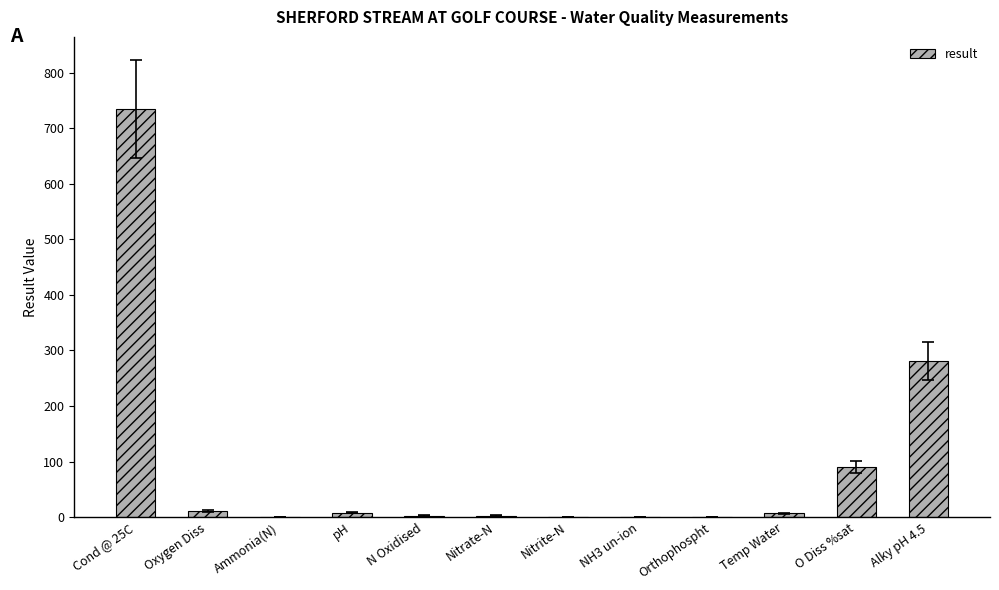

What is the sum of all values?

1137.6